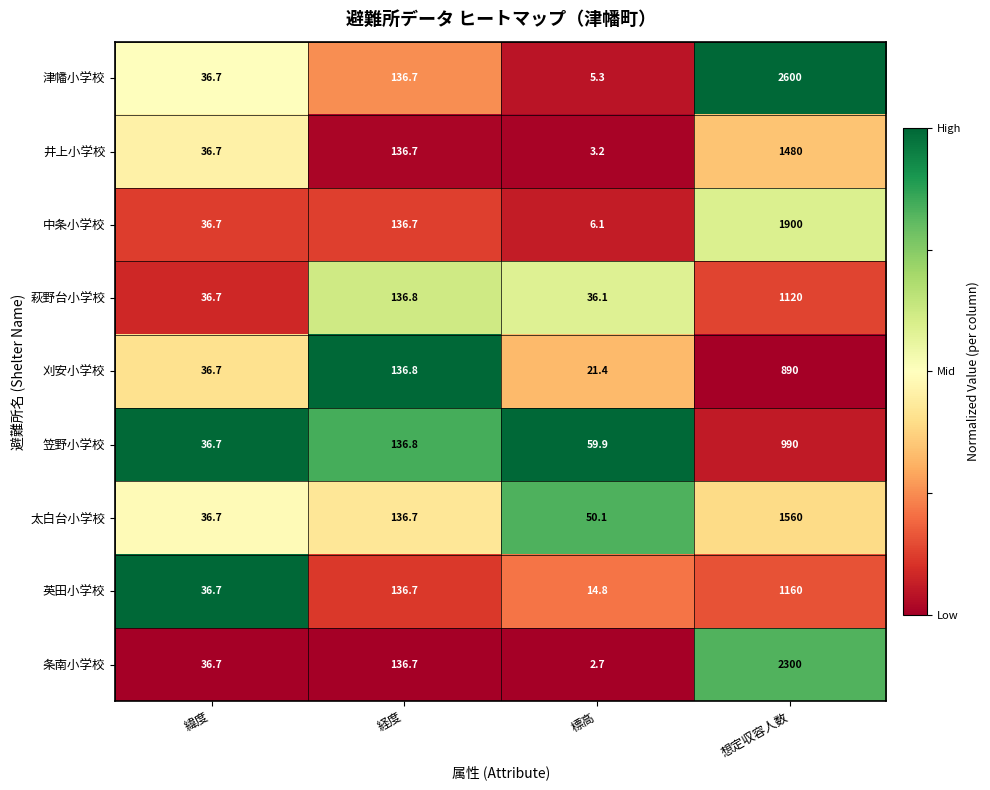

What is the difference between the maximum and second lowest values in the 萩野台小学校 series?

1083.3